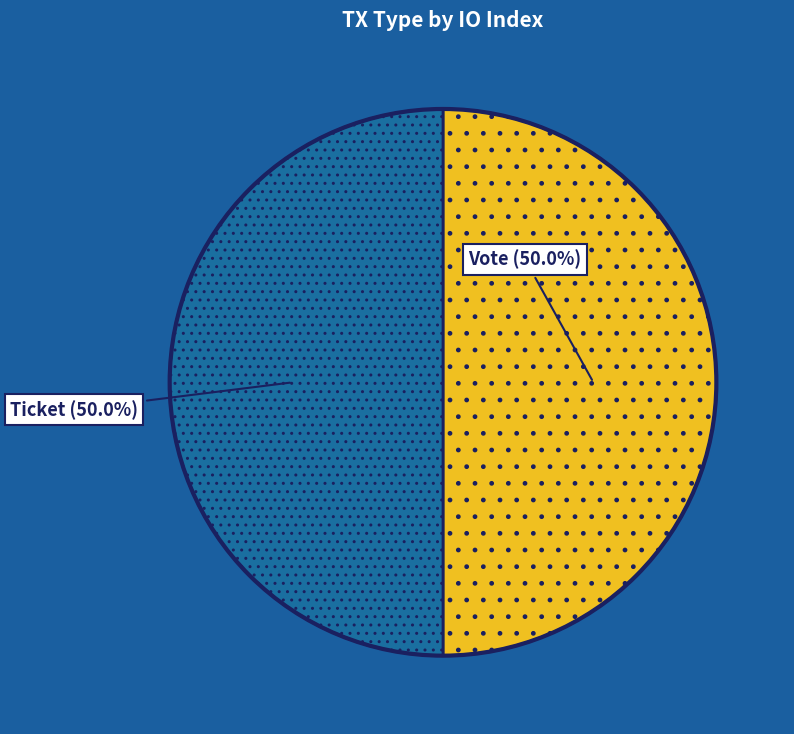

How many segments does this pie chart have?

2